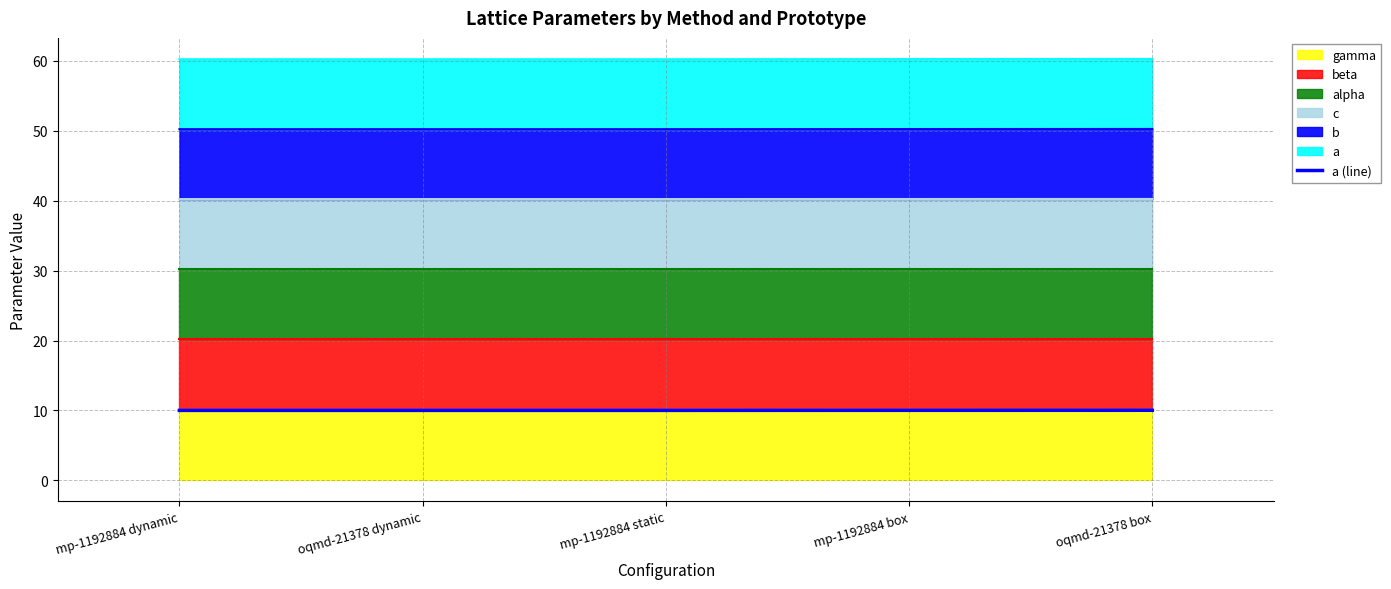

Reading left to right, what are all the values shown in this chart?

10.0	10.0	10.0	10.0	10.0